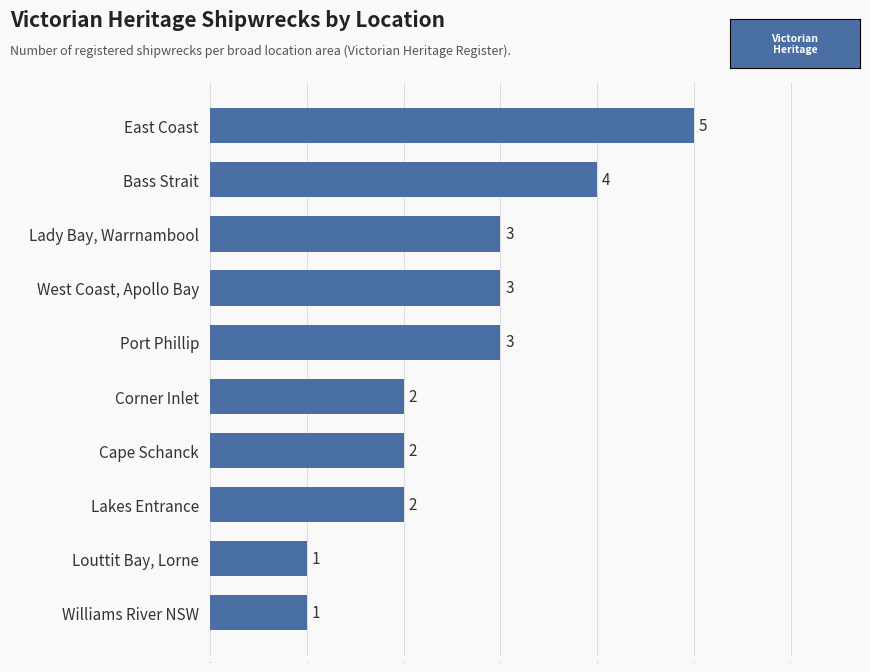

Which has a higher value, Port Phillip or Cape Schanck?

Port Phillip